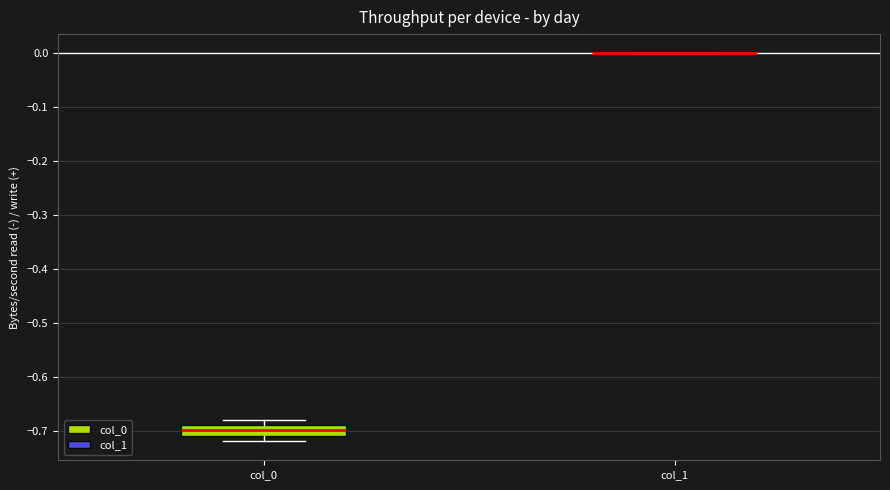

Reading left to right, transcribe this box plot: for each box, give where its median line is, the range the box spans, and where its two whiskers end, as read against the y-axis. The values are not printed on the chart, so give them approximately, as read against the axis.

col_0: median -0.70, box -0.71 to -0.69, whiskers -0.72 to -0.68
col_1: box collapsed to a line at 0.00, whiskers 0.00 to 0.00